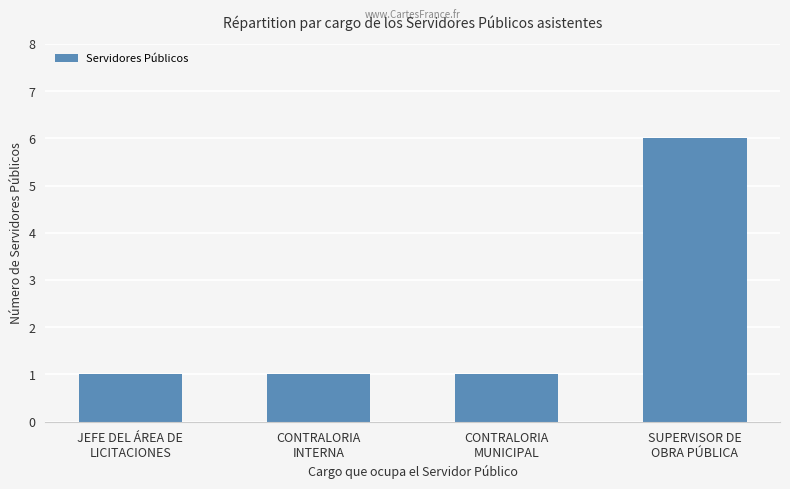

What is the sum of all values?

9